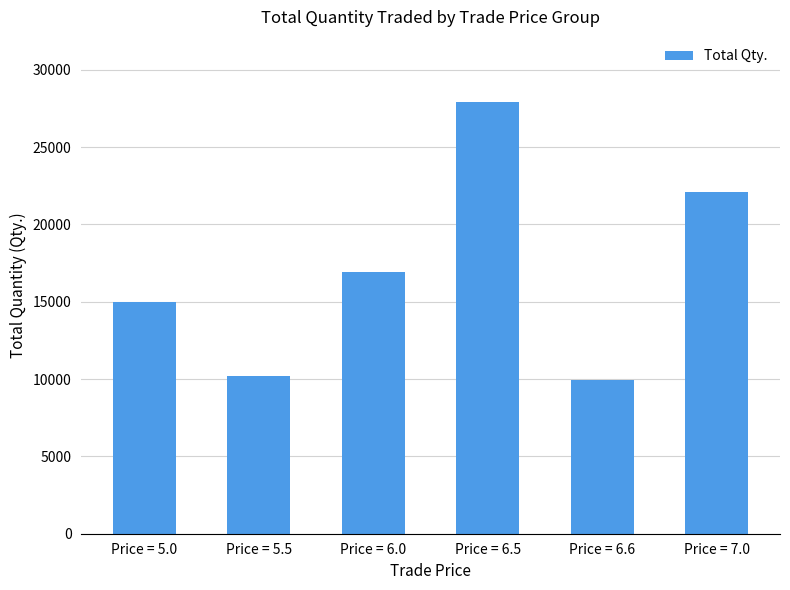

Count the number of categories in the chart.

6